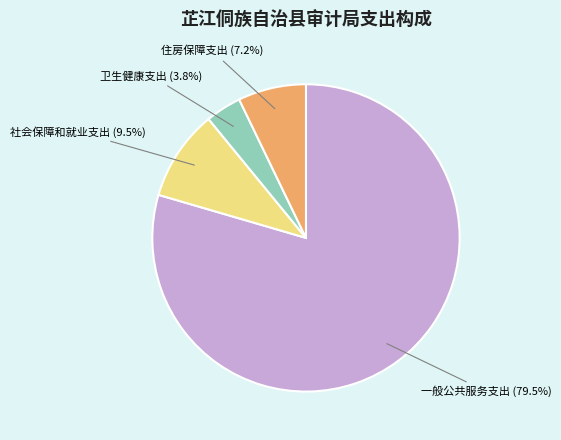

How many segments does this pie chart have?

4